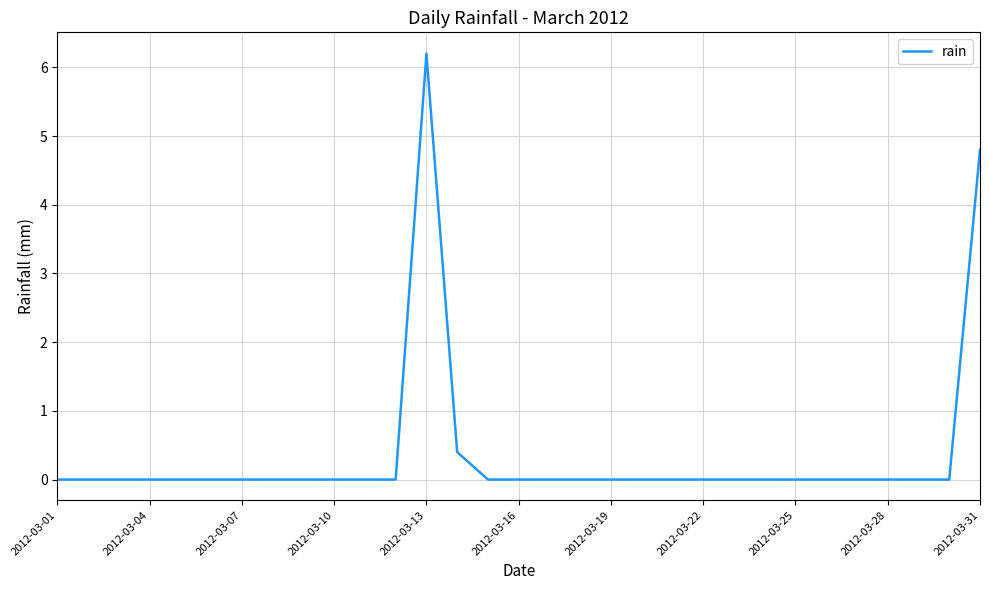

What is the difference between the maximum and minimum values?

6.2